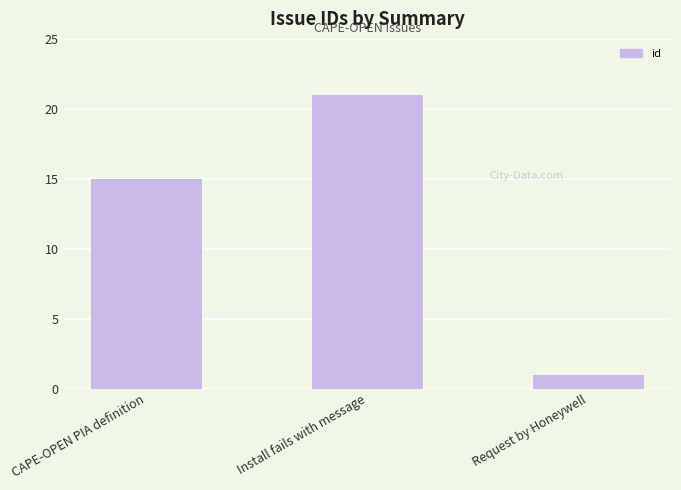

What is the maximum value shown in the chart?

21